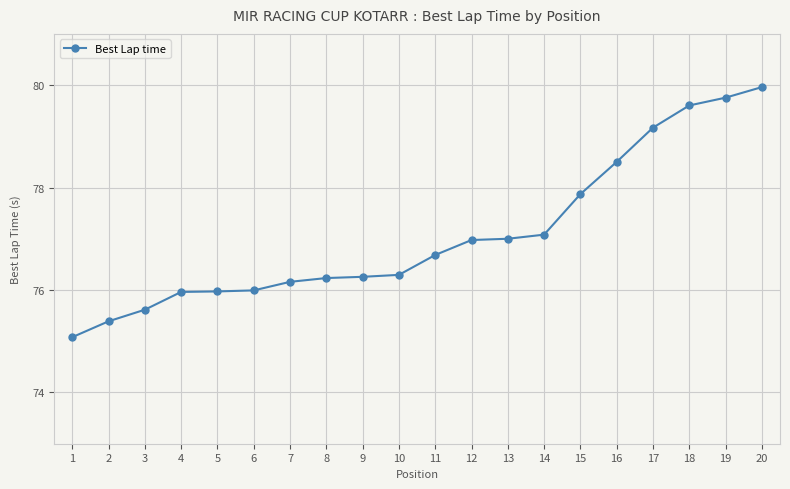

The value at 7 is 76.2. True or false?

True